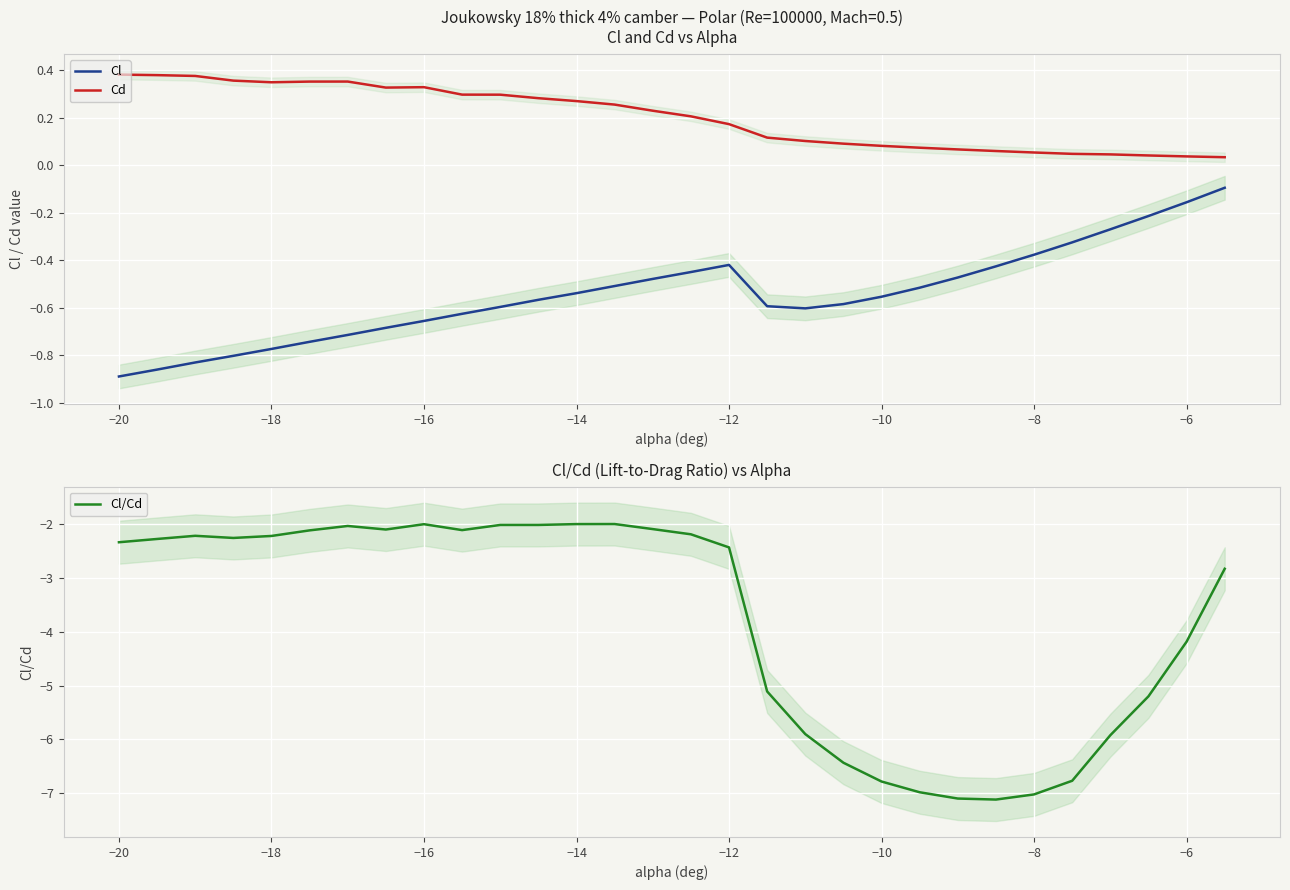

True or false: Cd and Cl/Cd cross at least once.

False